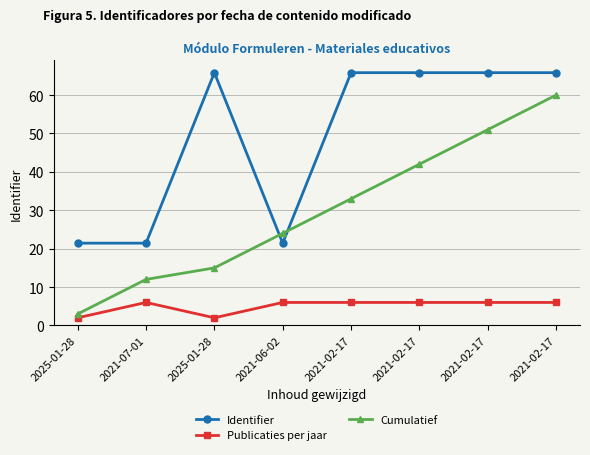

What is the total value across all series at 2021-02-17?

104.8